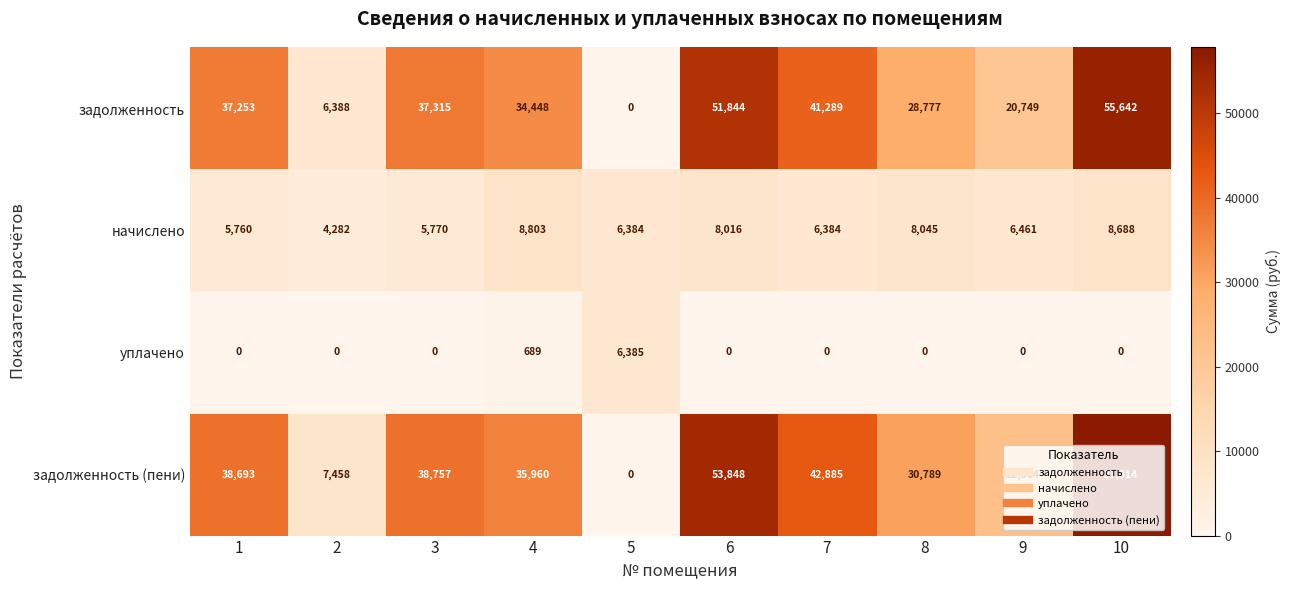

What is the sum of all задолженность values?

313705